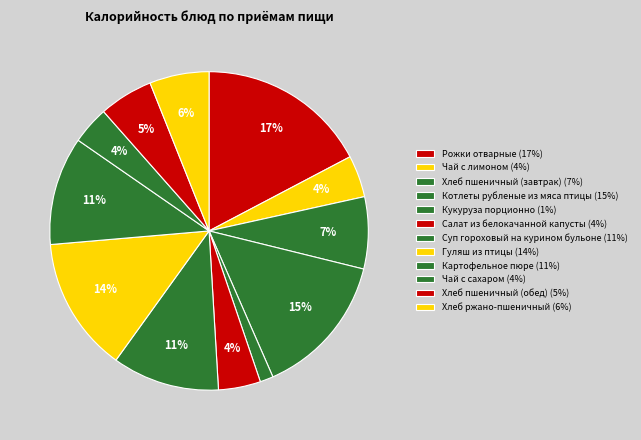

What percentage is the Кукуруза порционно slice, to the nearest percent?

1%